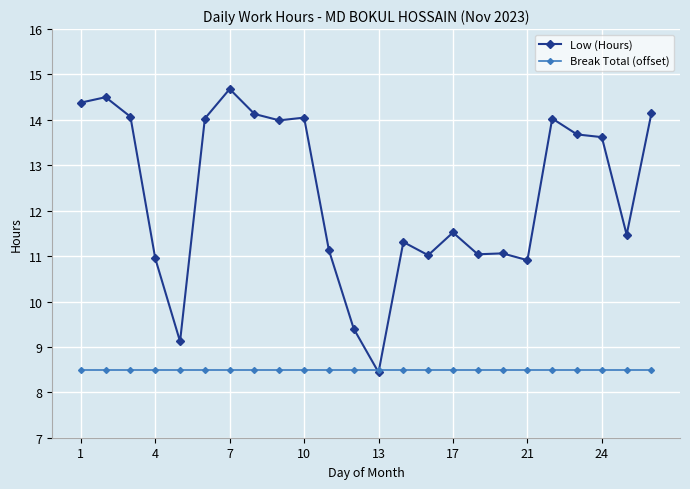

Which series has the largest range (max minus min)?

Low (Hours)